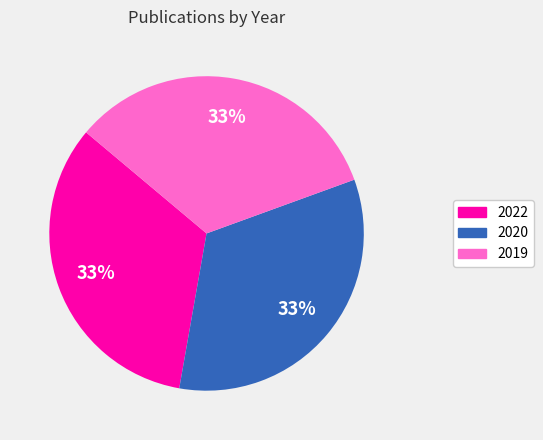

What percentage is the 2020 slice, to the nearest percent?

33%